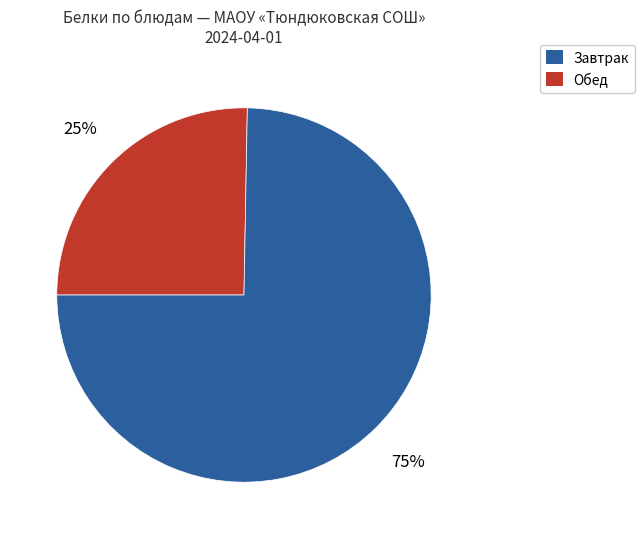

To the nearest percent, what is the average slice percentage?

50%